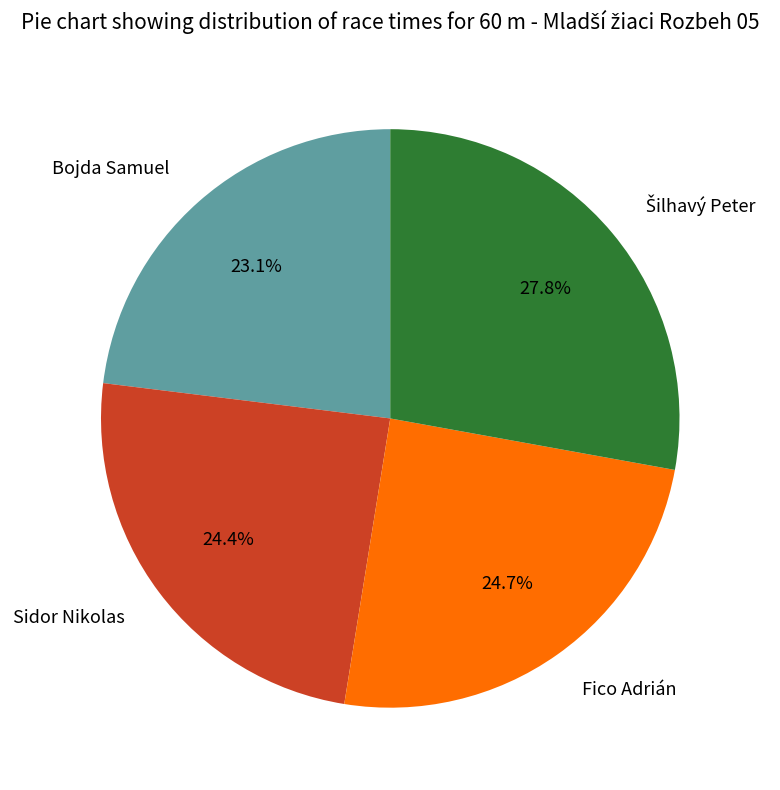

Which has a higher value, Sidor Nikolas or Bojda Samuel?

Sidor Nikolas